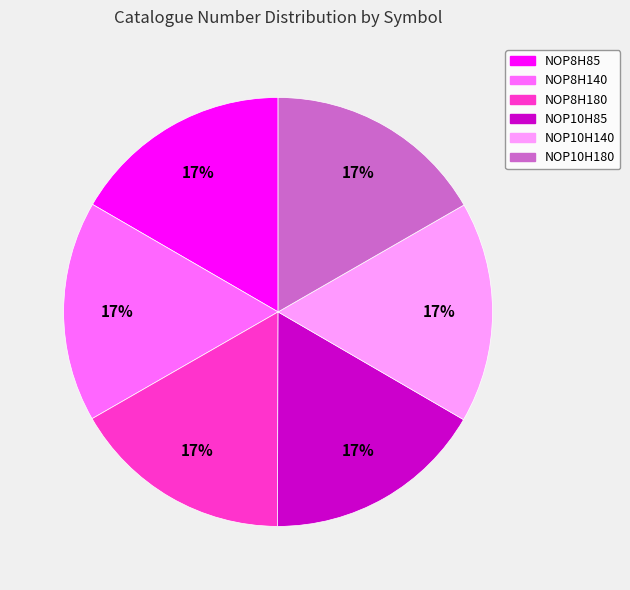

To the nearest percent, what is the combined percentage of NOP8H140 and NOP8H85?

33%